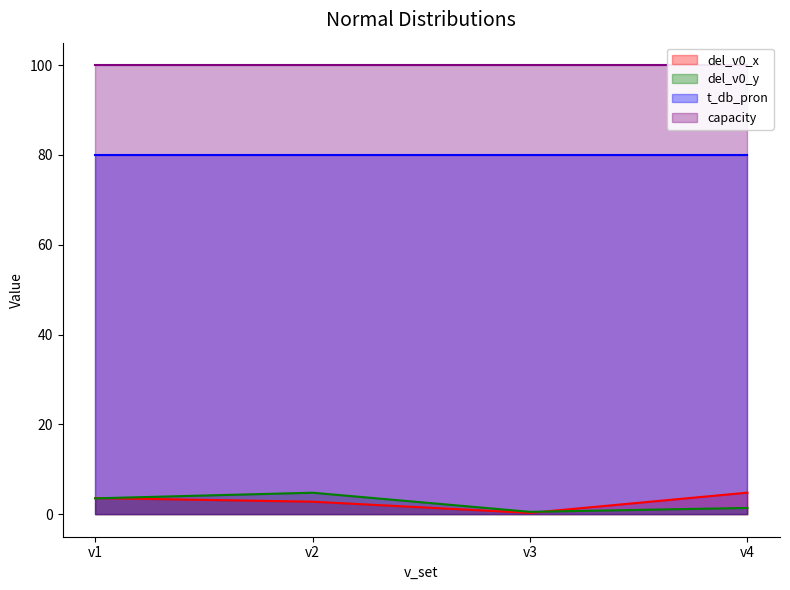

Is it true that del_v0_x equals 5.0 at v2?

False